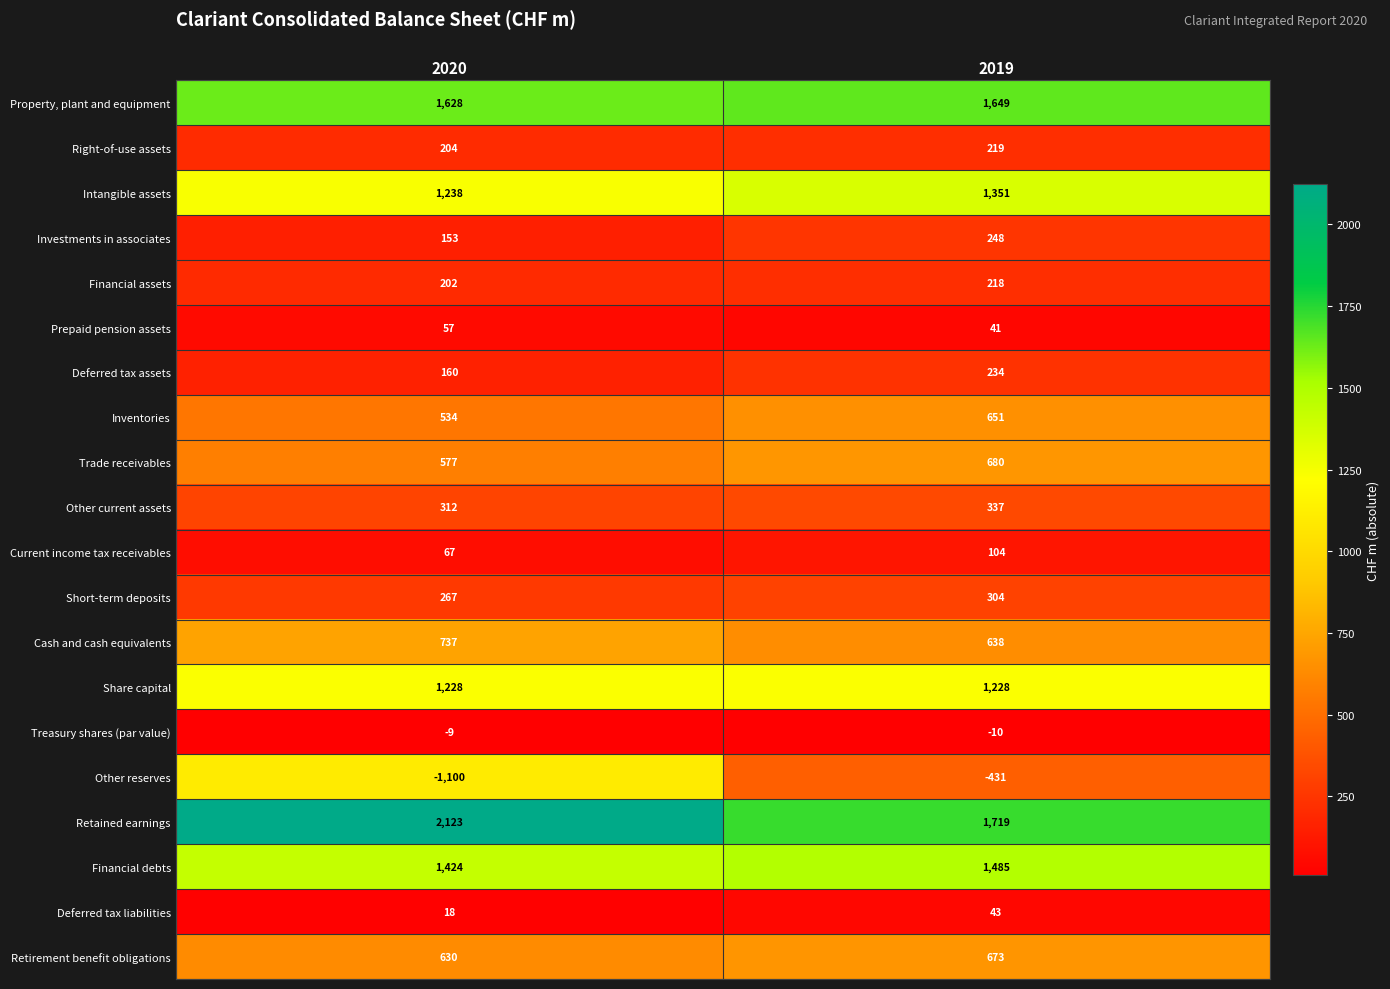

Between 2020 and 2019, which series saw the biggest shift?

Other reserves